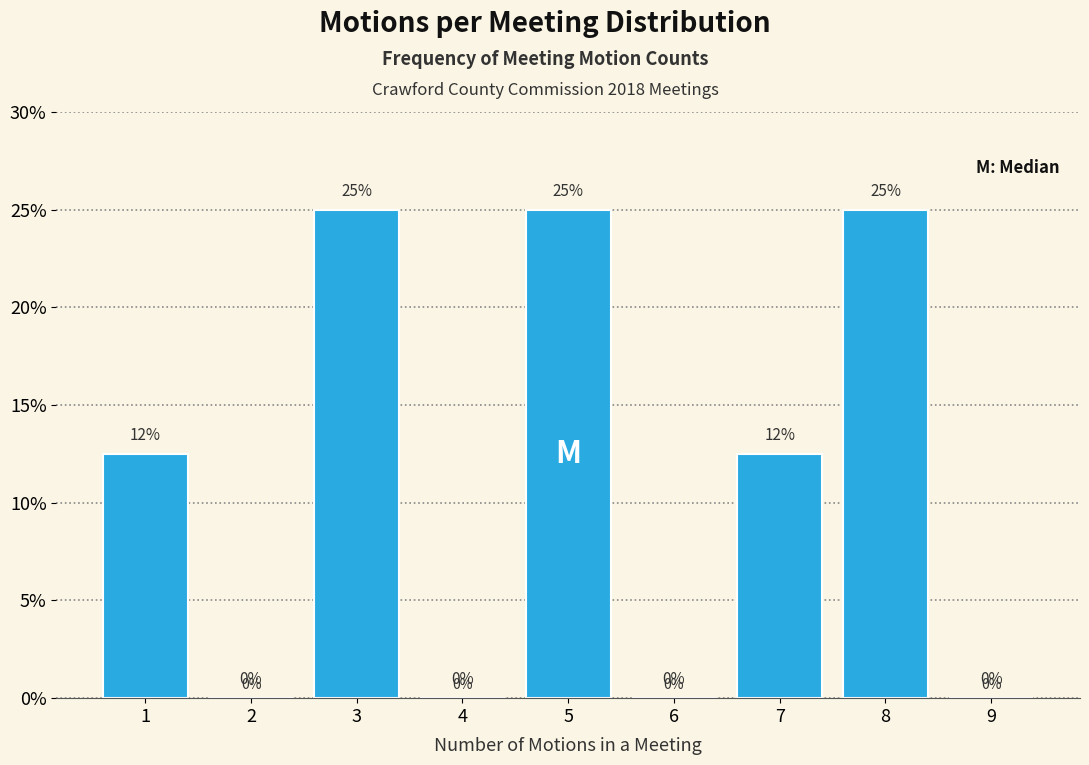

What is the greatest value displayed?

25.0